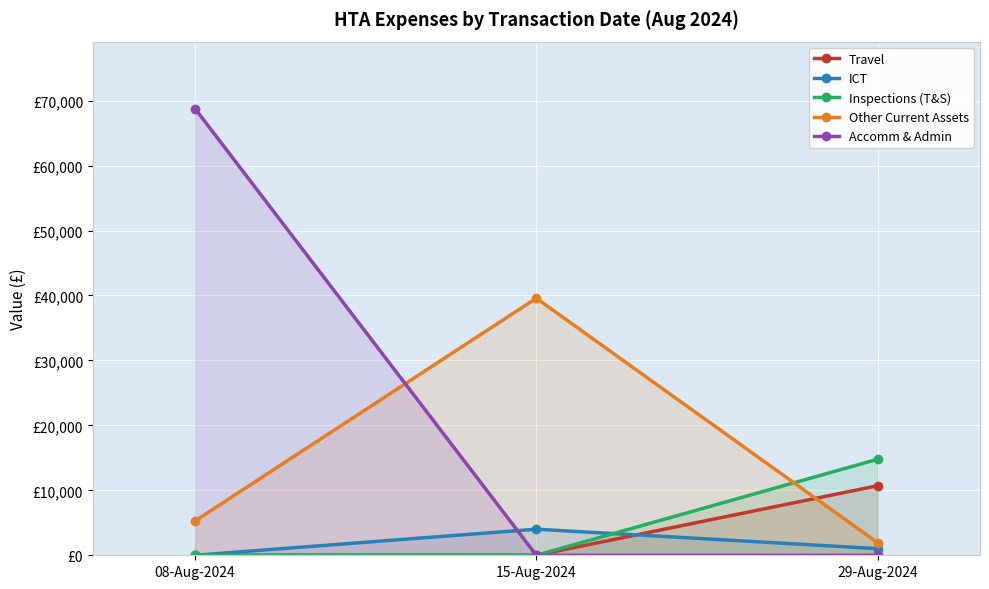

The Other Current Assets series shows 5280.0 at 08-Aug-2024. True or false?

True